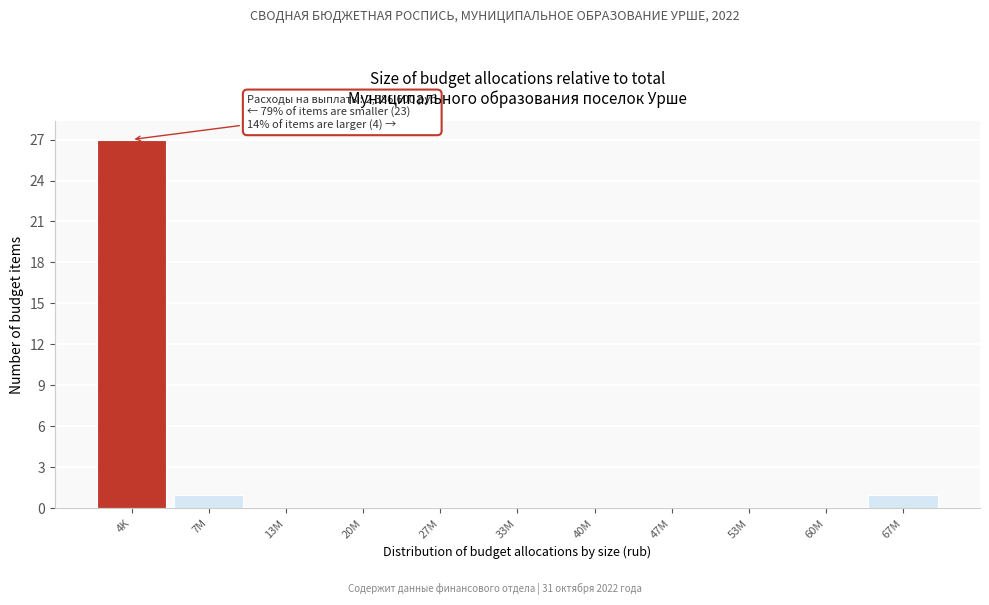

Reading left to right, extract all data points from this chart.

4K=27	7M=1	13M=0	20M=0	27M=0	33M=0	40M=0	47M=0	53M=0	60M=0	67M=1